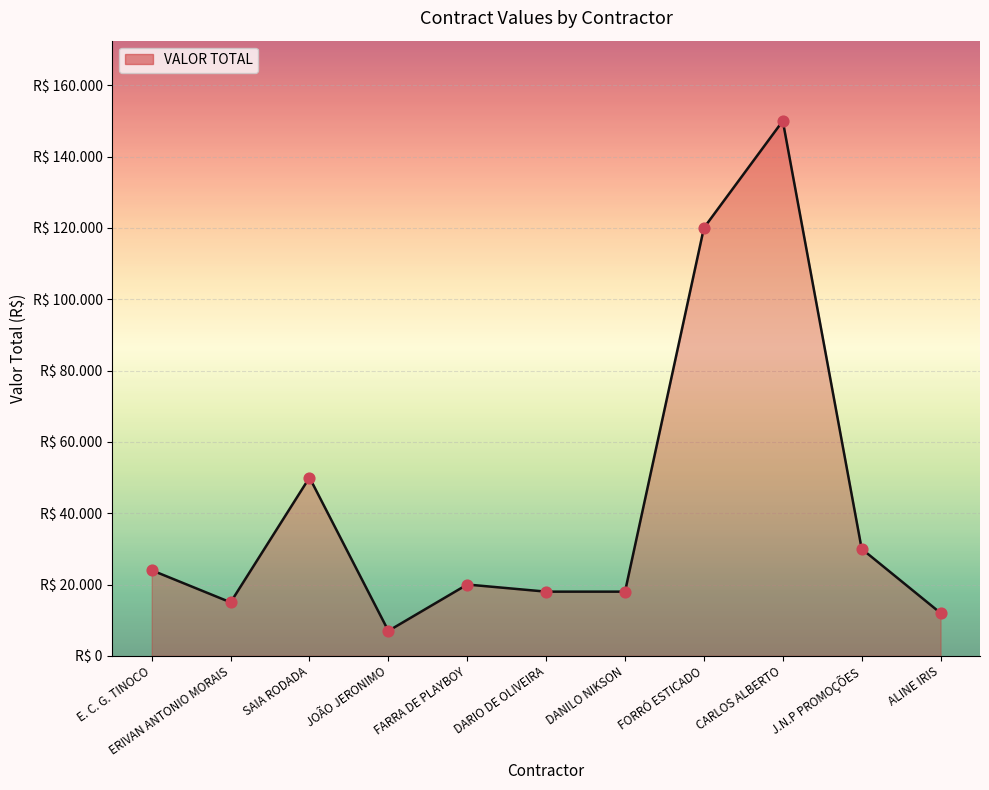

What is the change in value from DARIO DE OLIVEIRA to CARLOS ALBERTO?

+132000